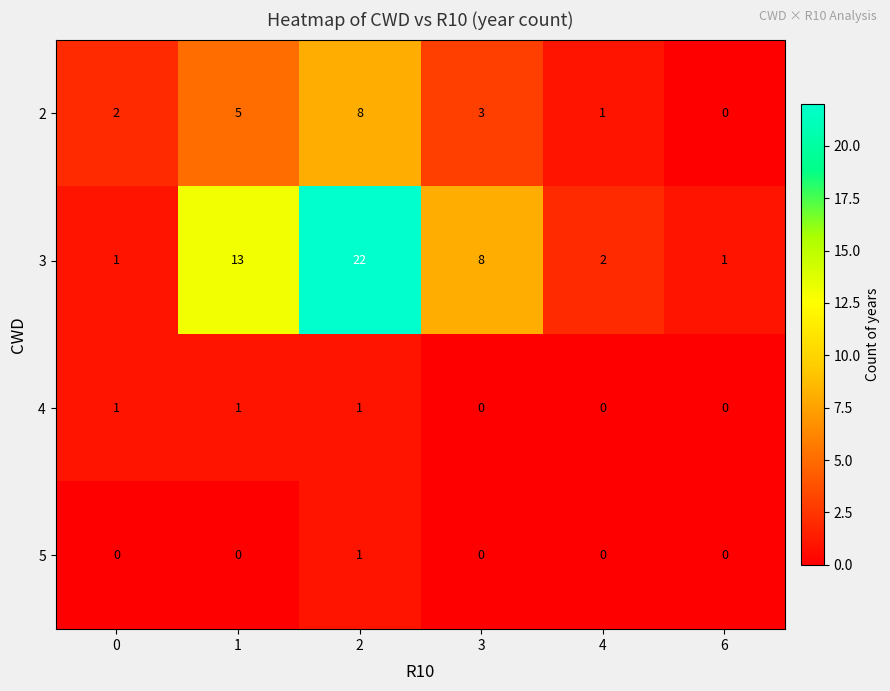

Reading left to right, extract all data points from this chart.

2: 0=2	1=5	2=8	3=3	4=1	6=0
3: 0=1	1=13	2=22	3=8	4=2	6=1
4: 0=1	1=1	2=1	3=0	4=0	6=0
5: 0=0	1=0	2=1	3=0	4=0	6=0